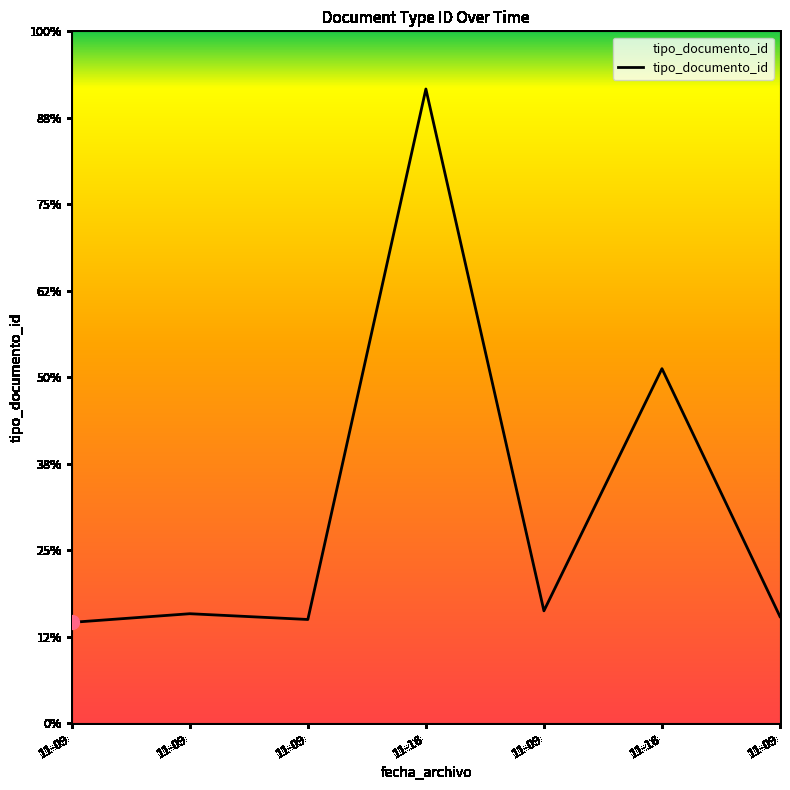

Is it true that the value at 11-09 is 35?

True